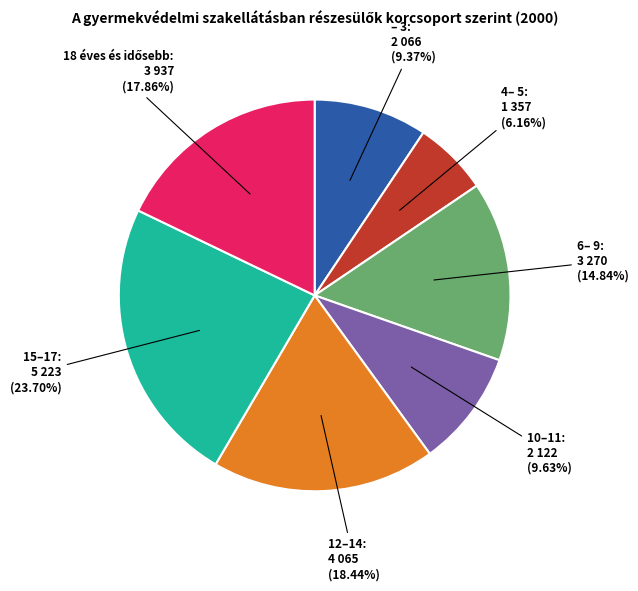

True or false: – 3 accounts for 1% of the total.

False